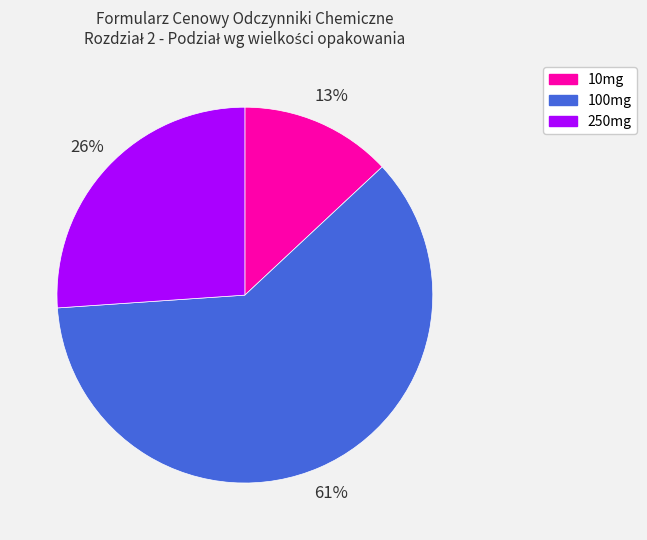

To the nearest percent, what percentage of the pie is 10mg?

13%